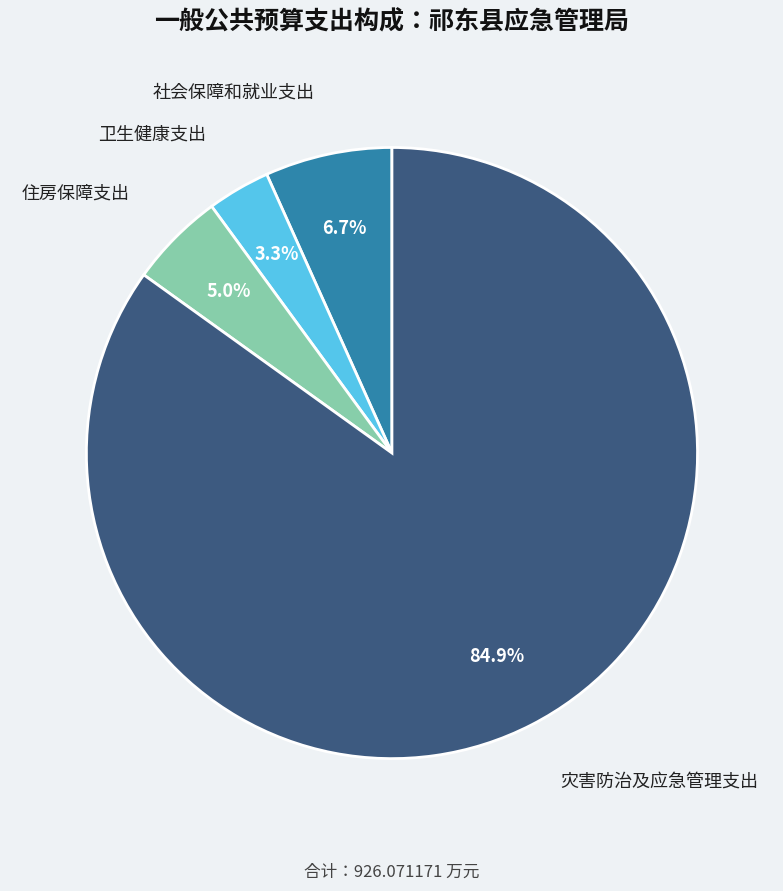

How many segments does this pie chart have?

4